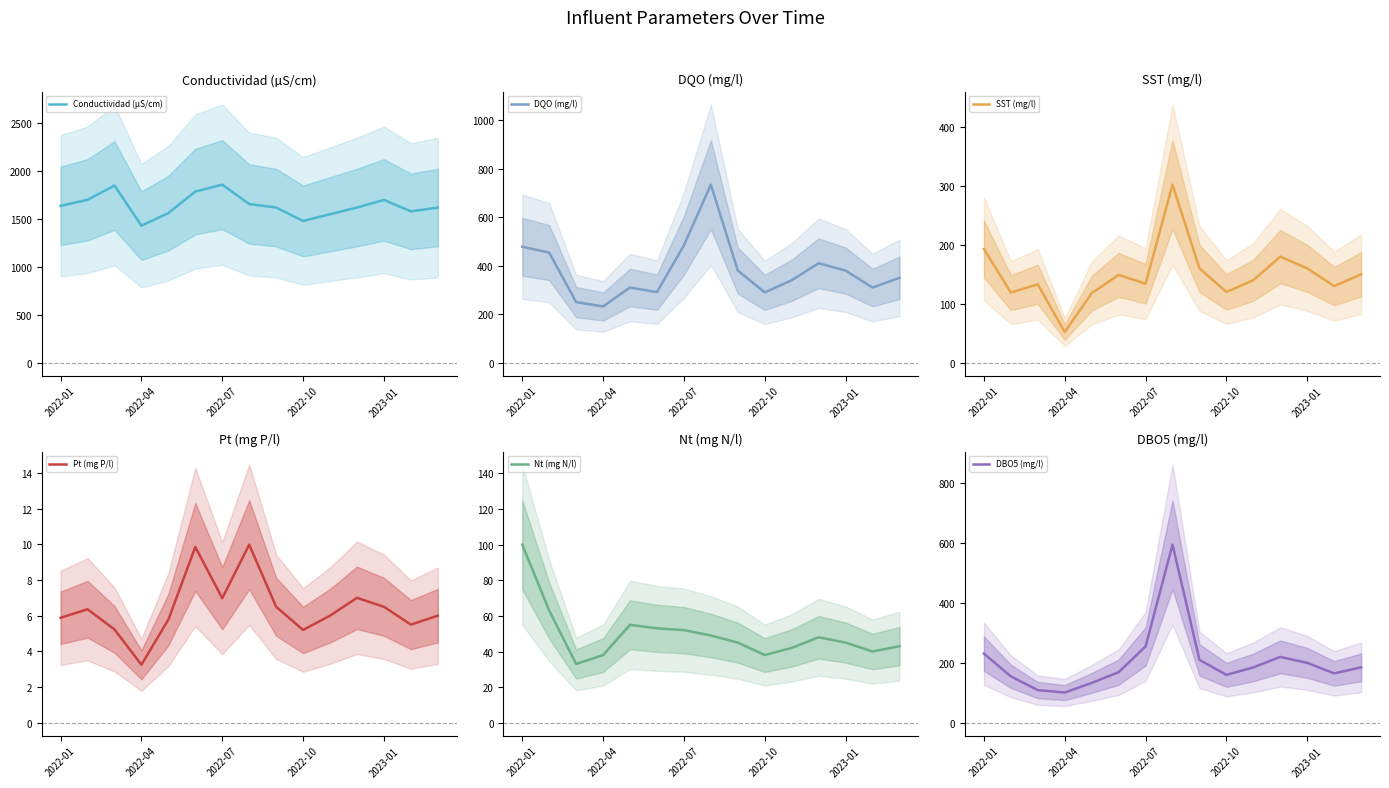

What is the maximum value for Pt (mg P/l)?

10.0